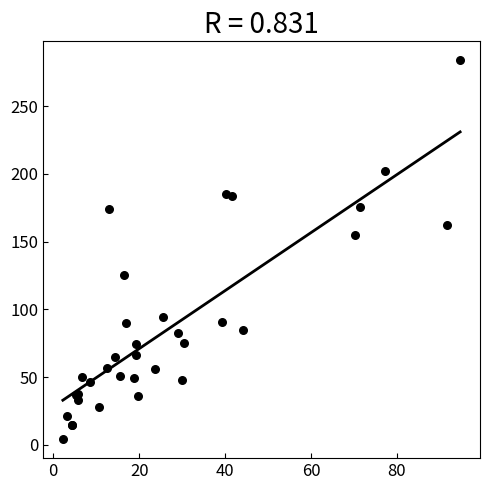

What Y value in the scatter plot is closest to 144?

154.8